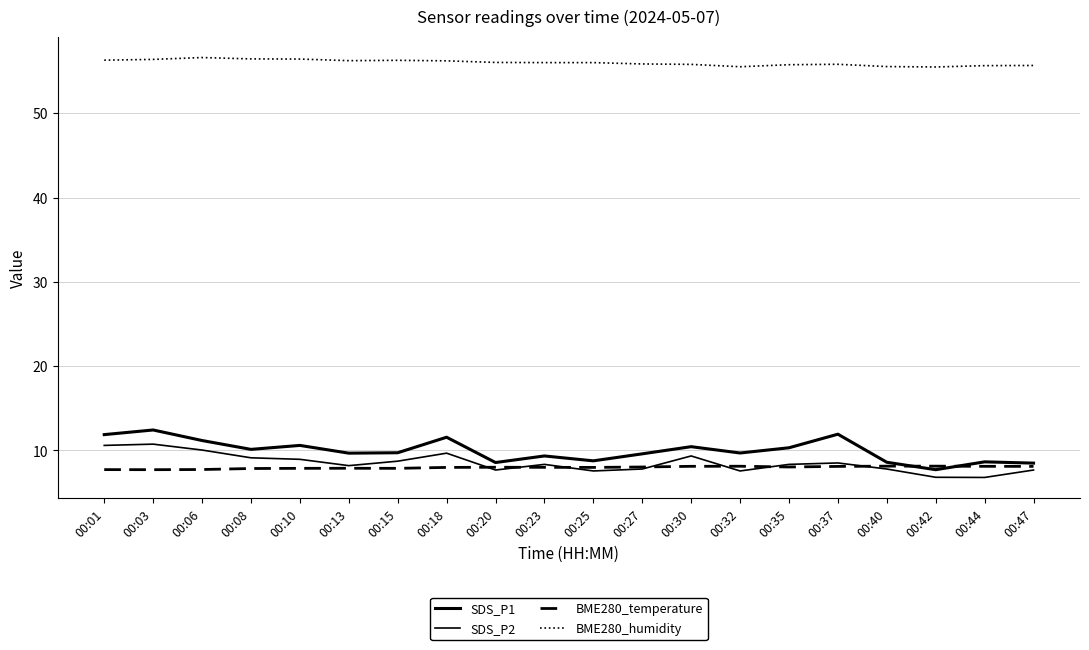

Is this an area chart (filled region under the line)?

No